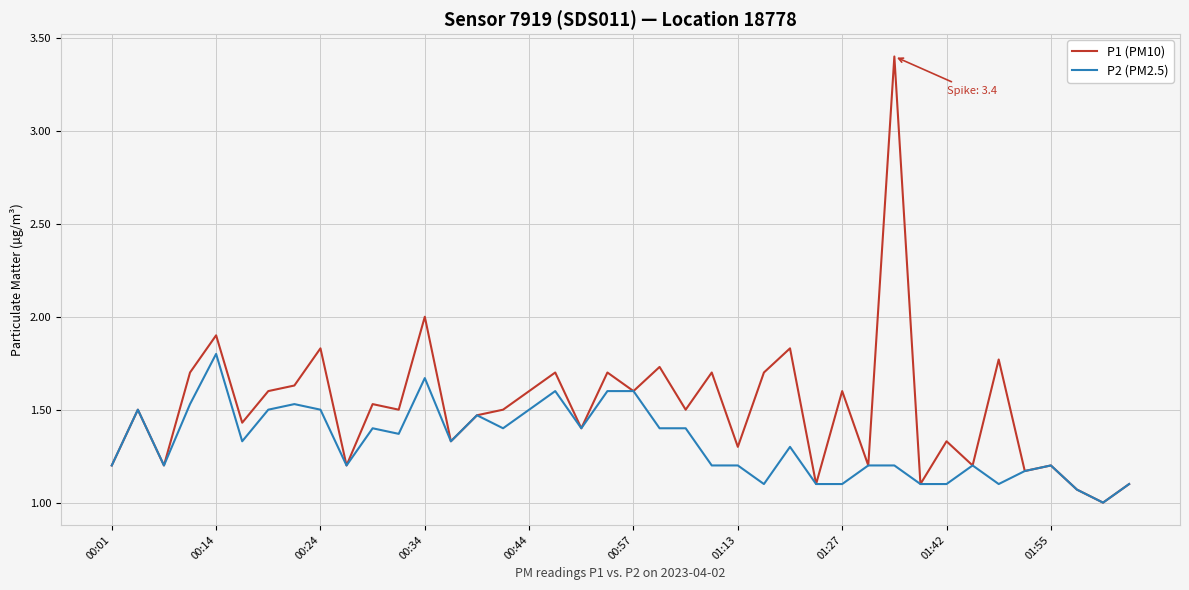

Rank the series by their maximum value, from highest to lowest.

P1 (PM10), P2 (PM2.5)